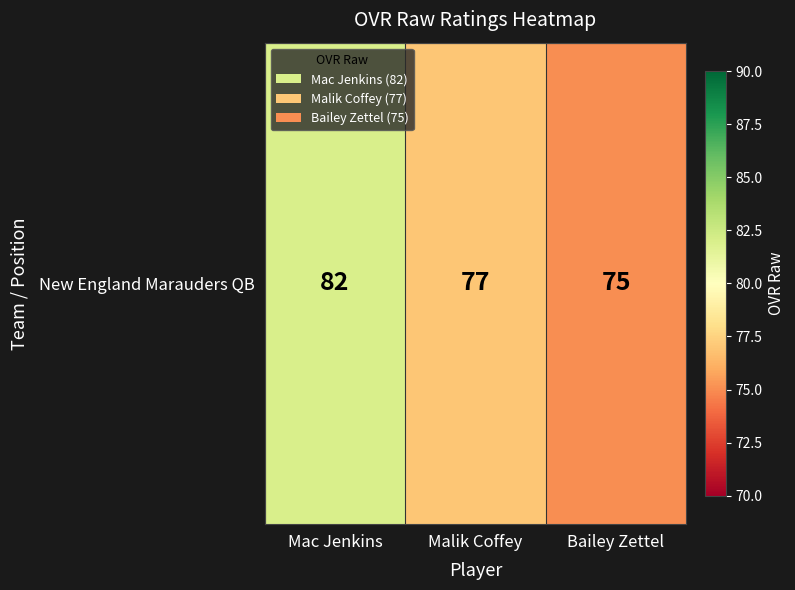

What is the sum of the values at Mac Jenkins and Malik Coffey?

159